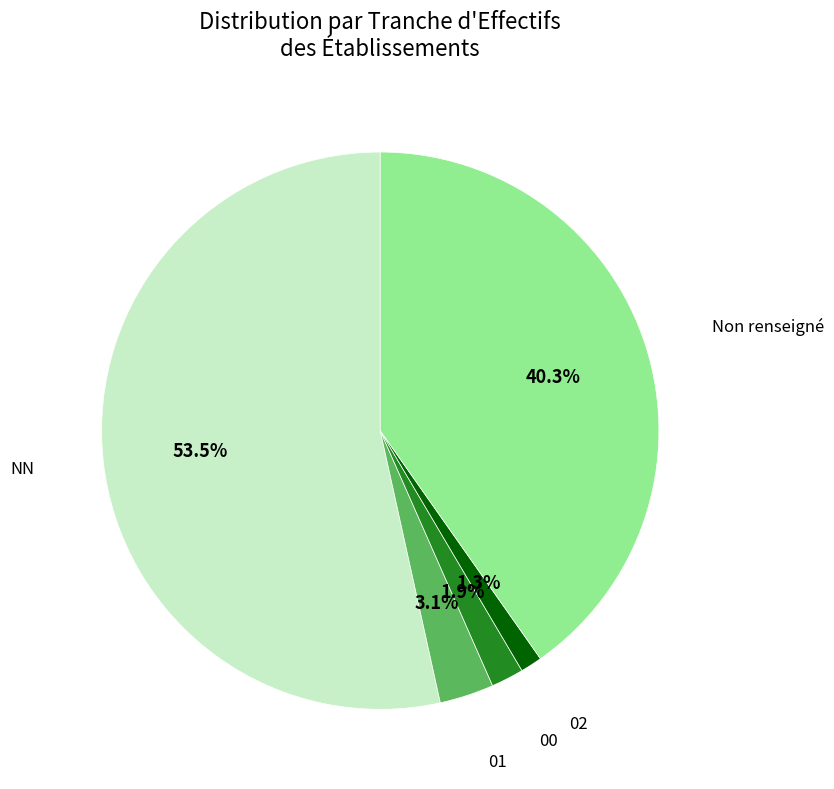

How many segments does this pie chart have?

5